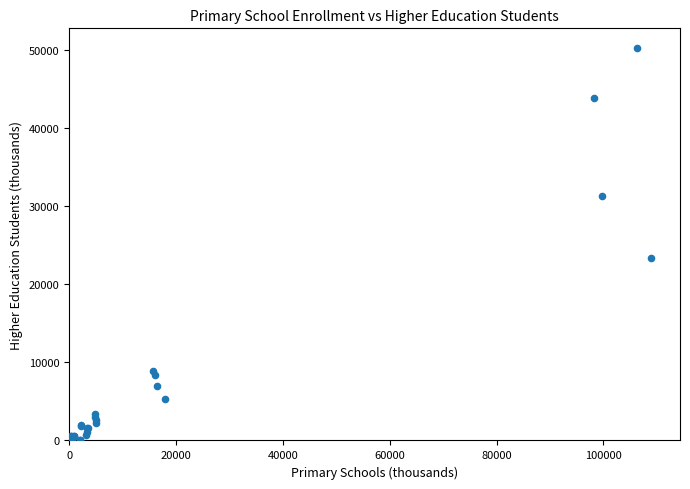

What Y value in the scatter plot is closest to 25118?

23360.5